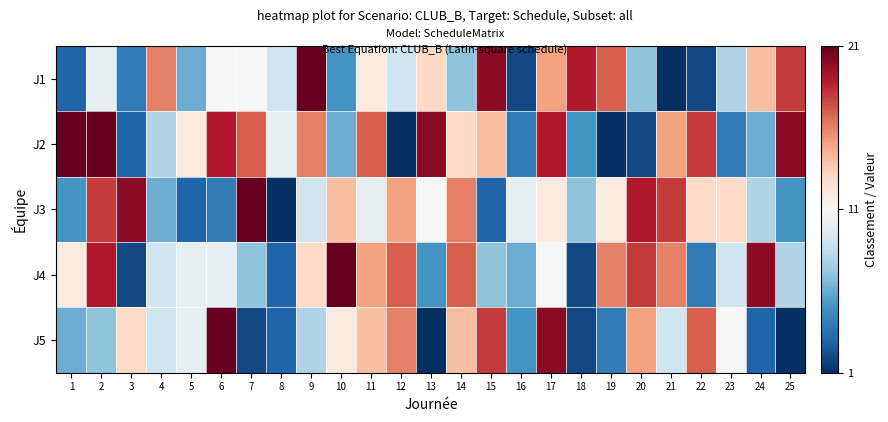

Which series has the largest range (max minus min)?

J1